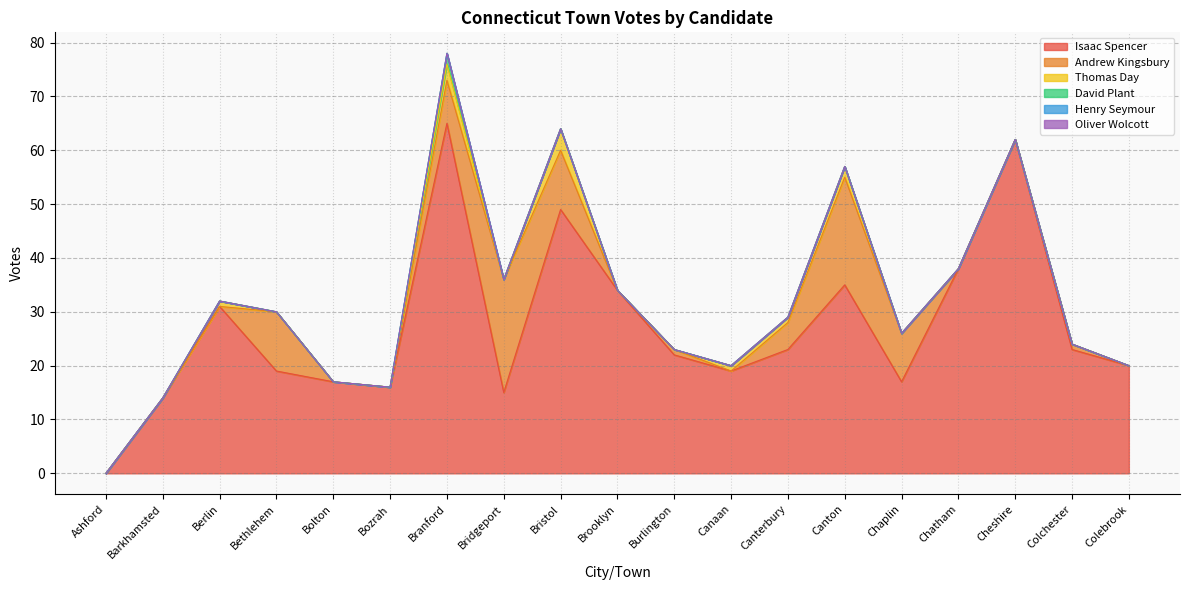

How many data points in Thomas Day are above 0?

6